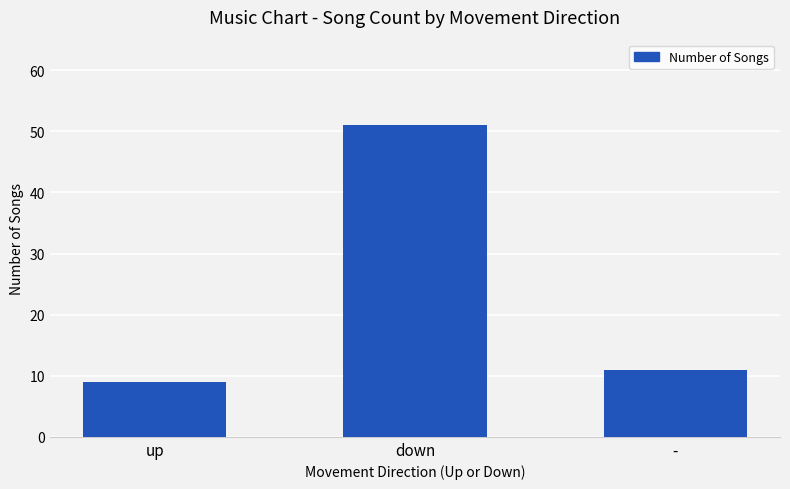

Are the bars grouped side by side (vs. stacked)?

No